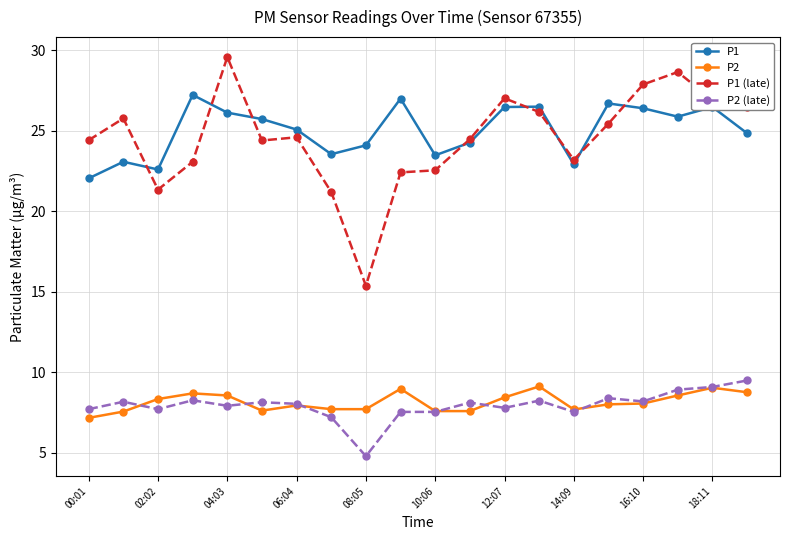

At how many categories does at least one series exceed 23?

19